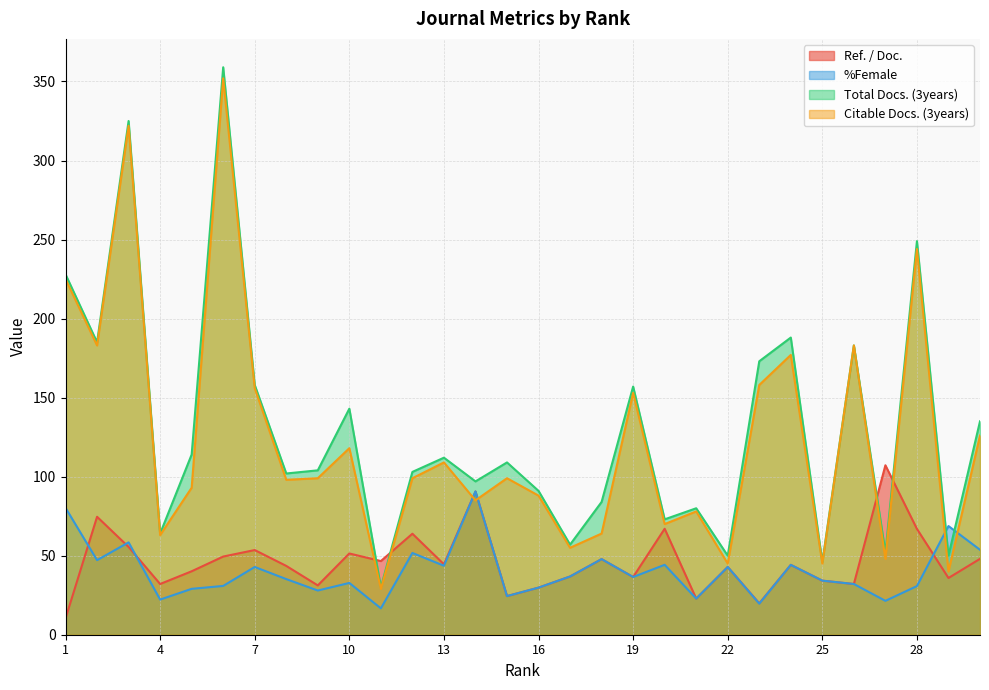

Rank the series at 26 from highest to lowest value.

Total Docs. (3years), Citable Docs. (3years), Ref. / Doc., %Female